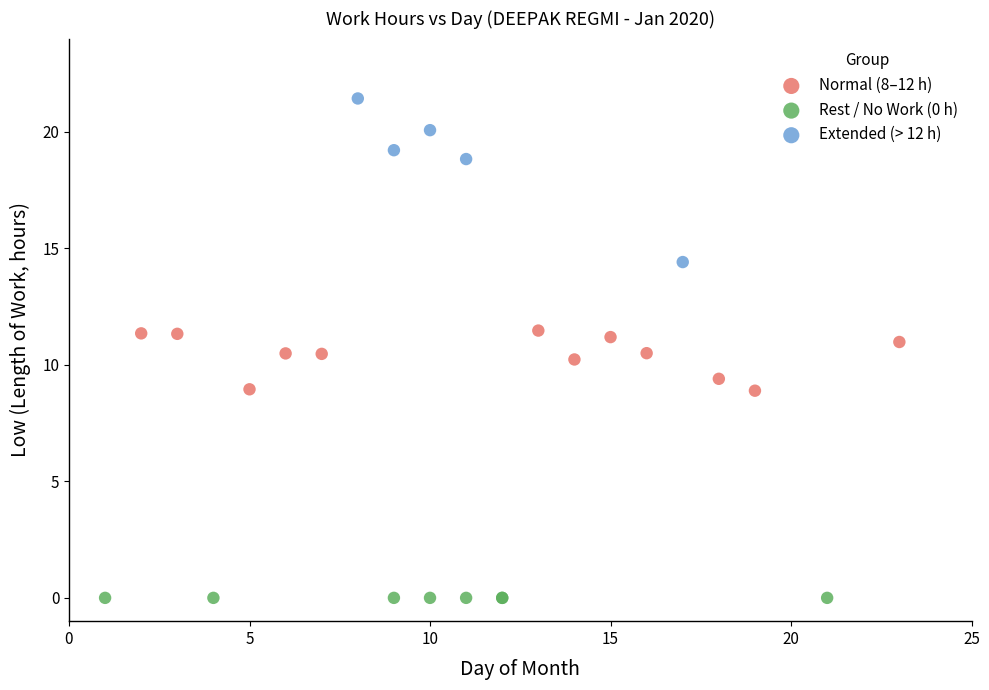

What are all the series names shown in the legend?

Normal (8–12 h), Rest / No Work (0 h), Extended (> 12 h)